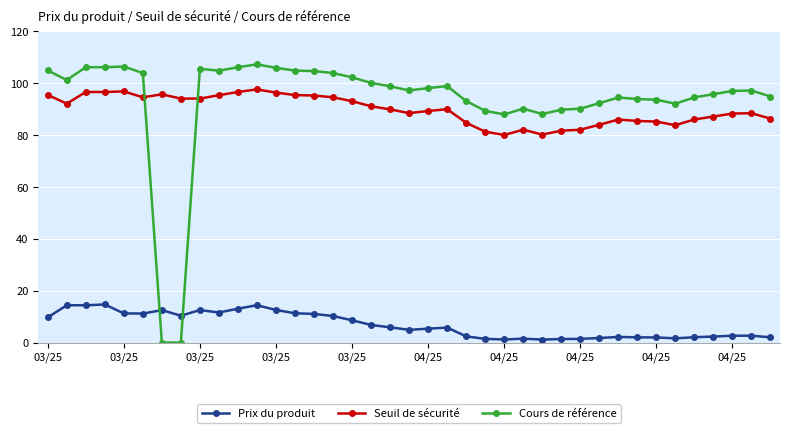

Rank the series by their maximum value, from highest to lowest.

Cours de référence, Seuil de sécurité, Prix du produit